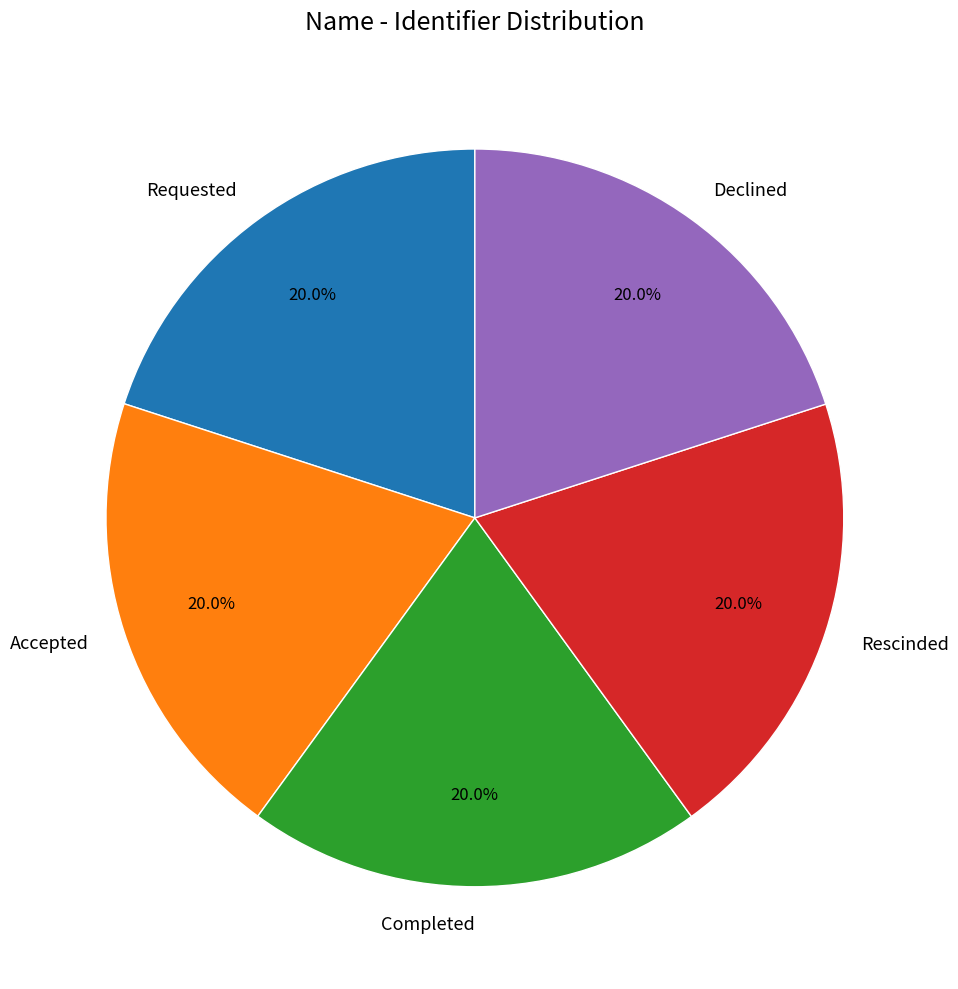

To the nearest percent, what is the combined percentage of Rescinded and Accepted?

40%